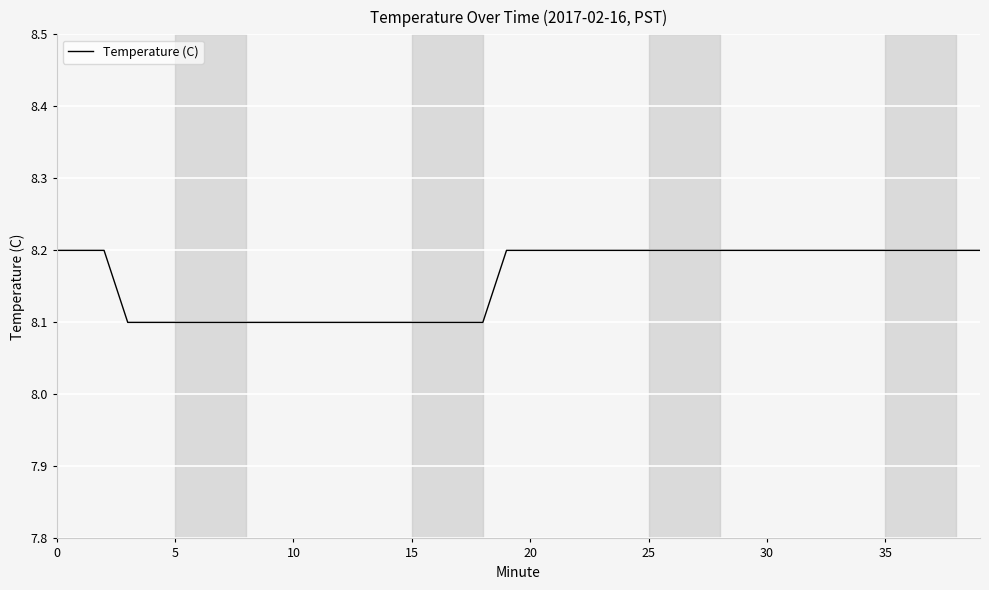

What is the greatest value displayed?

8.2